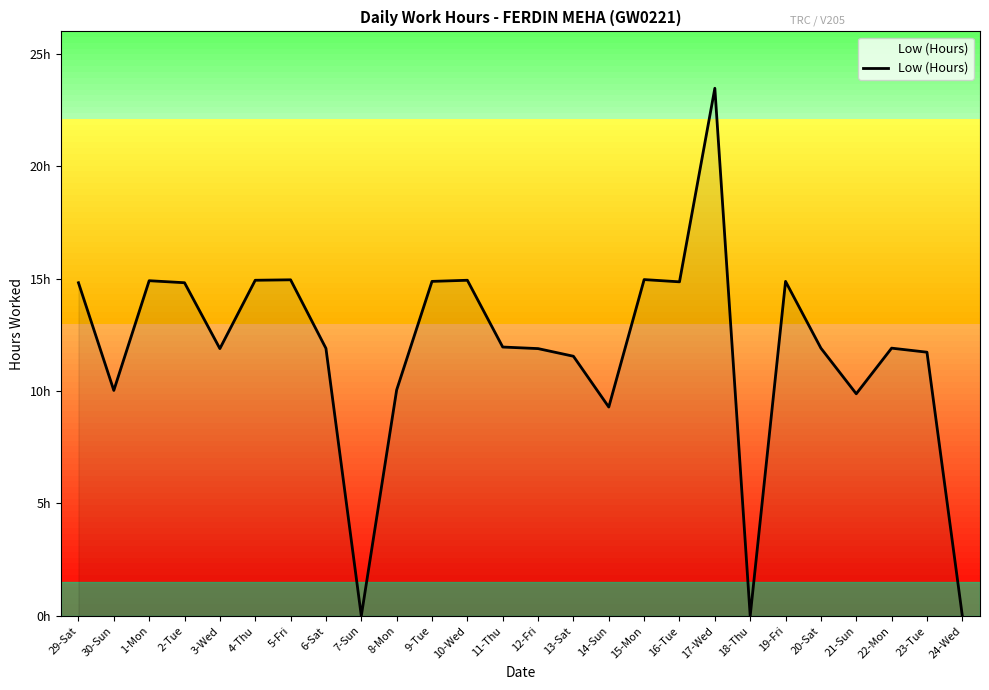

Does the chart display data point markers on the line(s)?

No